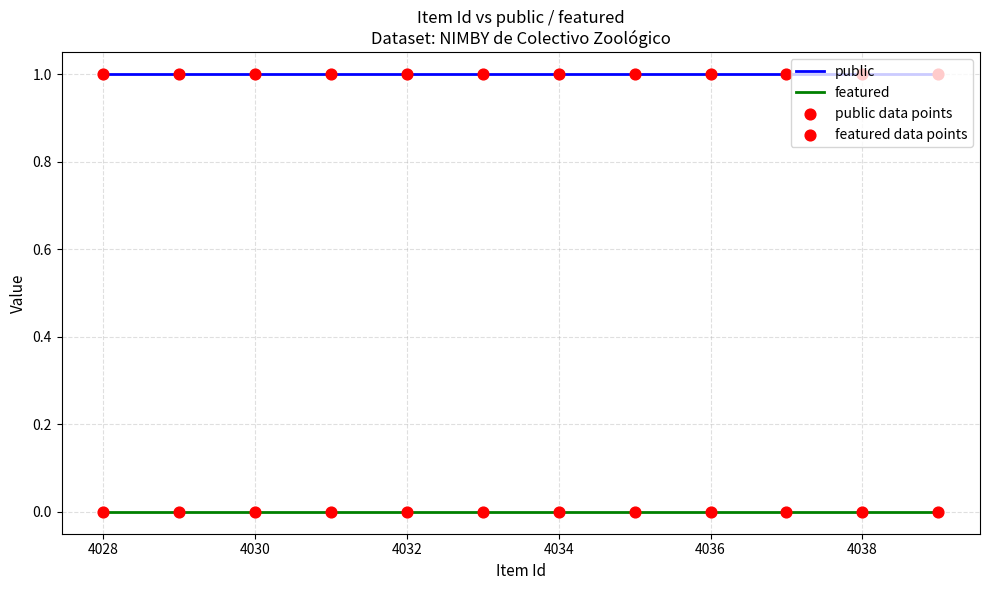

At how many categories does at least one series exceed 0?

12